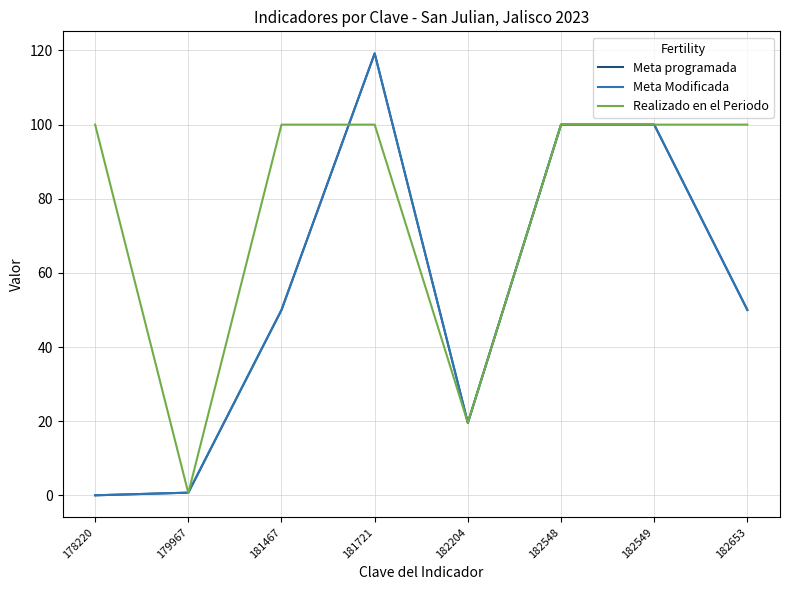

Does the chart display data point markers on the line(s)?

No